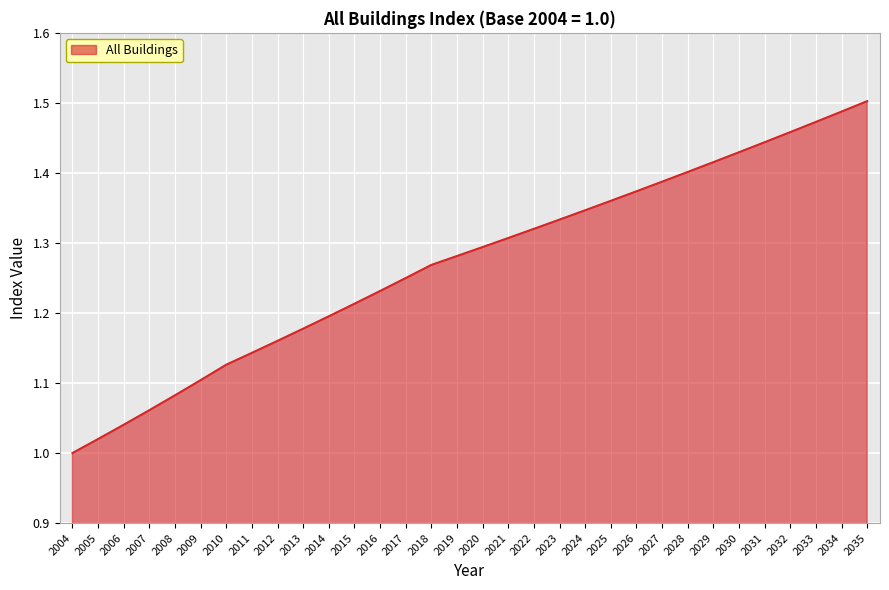

How many lines are shown in the chart?

1